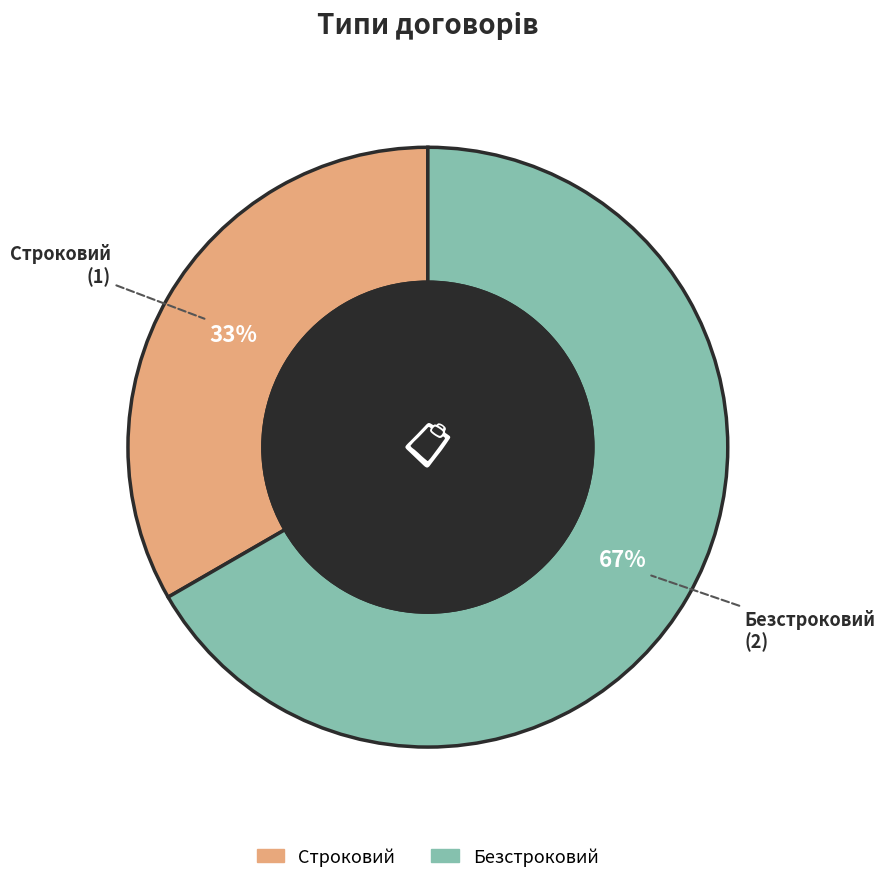

Do Безстроковий and Строковий together represent more than half of the pie?

Yes